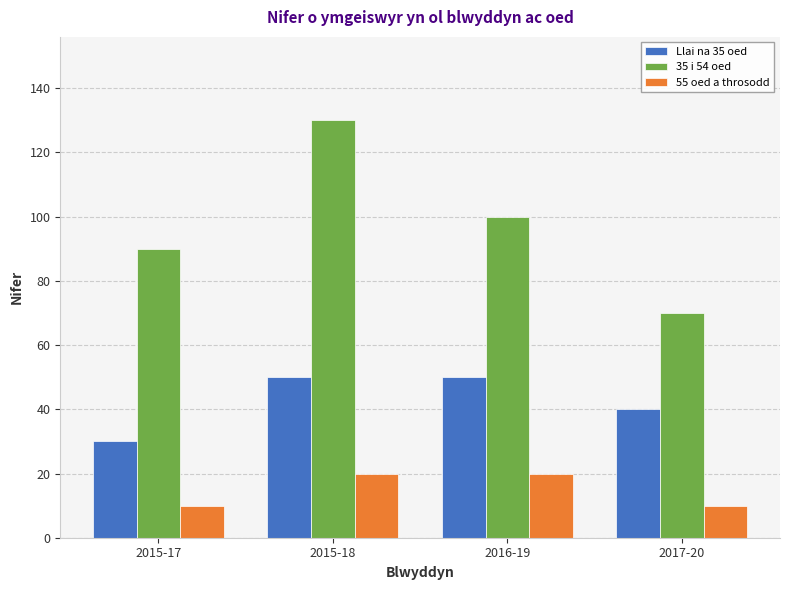

Does the chart contain stacked bars?

No